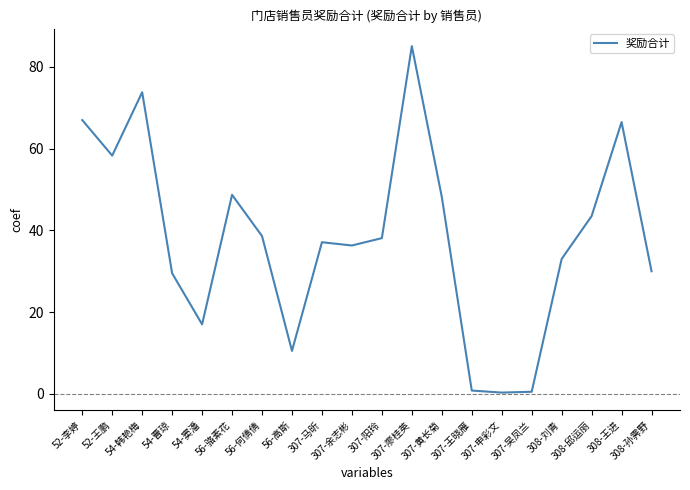

What is the maximum value shown in the chart?

85.1